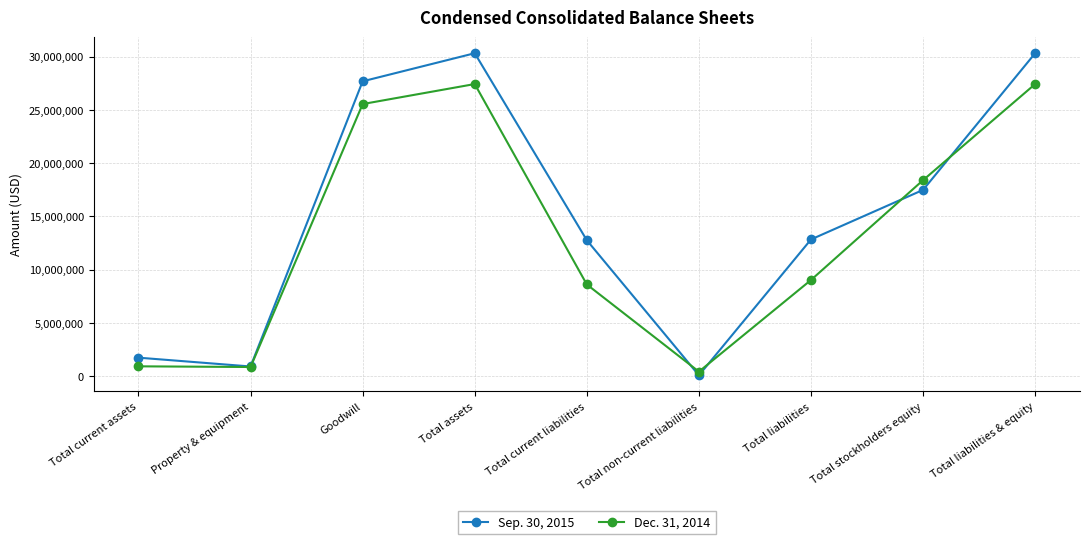

Which series ends up on top after the final intersection of Dec. 31, 2014 and Sep. 30, 2015?

Sep. 30, 2015